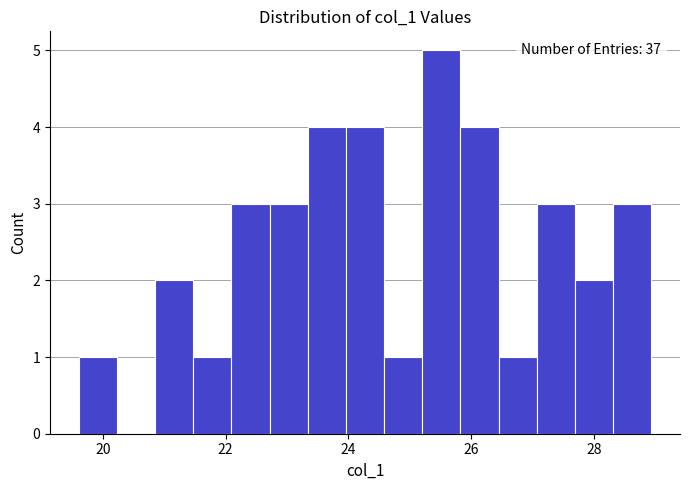

Read against the x-axis, roughly where is the centre of the tallest bar?

25.6